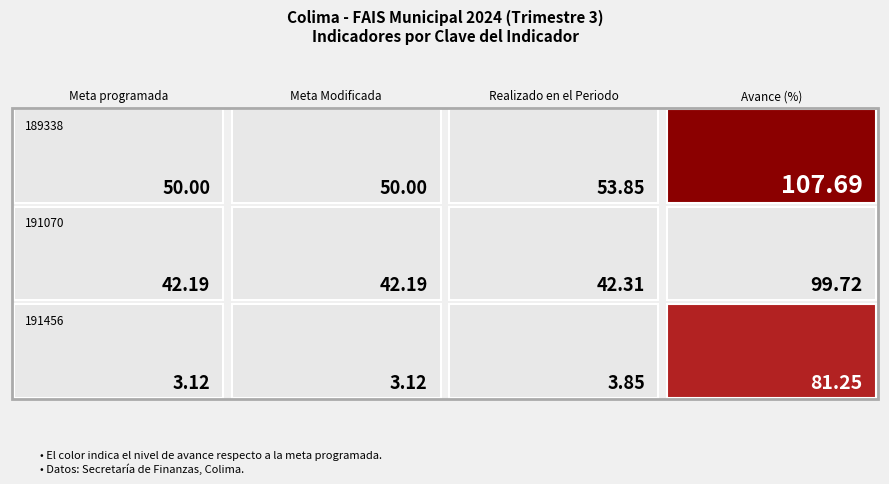

Where does the 189338 series first go above 53?

Realizado en el Periodo